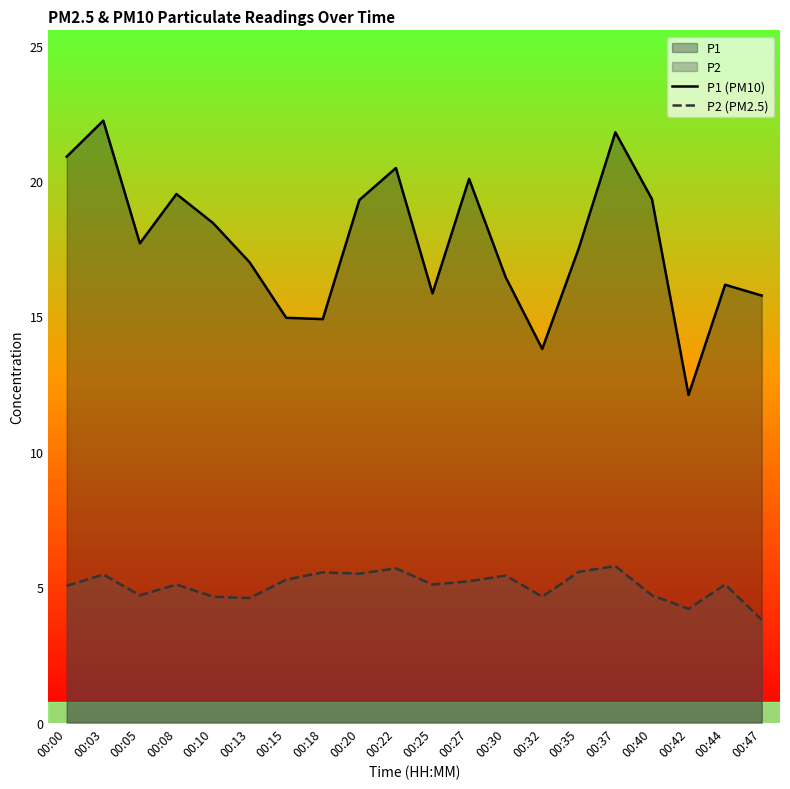

How many values in the P2 (PM2.5) series are below 5?

7